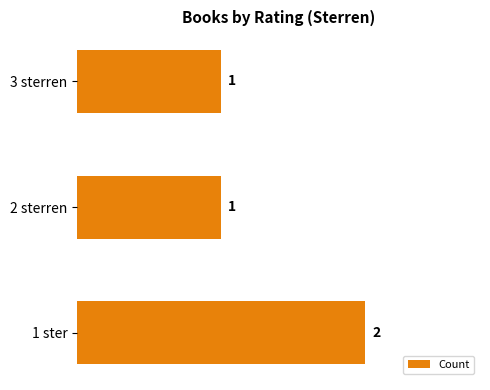

The chart shows a value of 1 at 3 sterren. True or false?

True